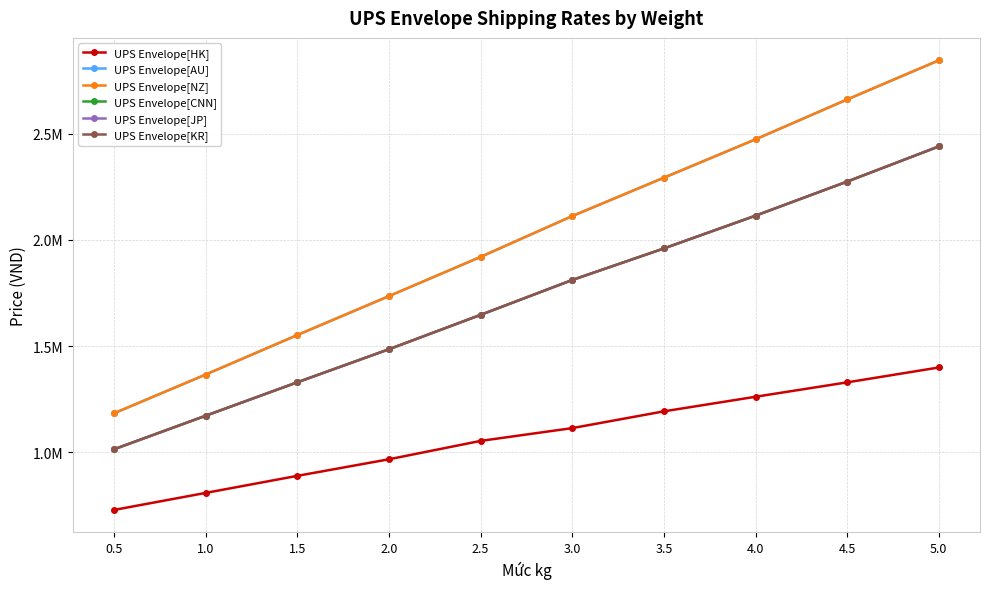

Reading left to right, what are all the values shown in this chart?

UPS Envelope[HK]: 728645.8	808912.8	889179.8	967217.1	1053727.1	1113927.3	1192856.5	1261529.4	1329310.4	1399321.1
UPS Envelope[AU]: 1183938.0	1366322.4	1552274.3	1735550.5	1920164.6	2112359.4	2292960.1	2473560.8	2661296.4	2845464.5
UPS Envelope[NZ]: 1183938.0	1366322.4	1552274.3	1735550.5	1920164.6	2112359.4	2292960.1	2473560.8	2661296.4	2845464.5
UPS Envelope[CNN]: 1014485.5	1172343.9	1329756.3	1485385.1	1647256.8	1811358.2	1959852.2	2114143.1	2274677.1	2440116.3
UPS Envelope[JP]: 1014485.5	1172343.9	1329756.3	1485385.1	1647256.8	1811358.2	1959852.2	2114143.1	2274677.1	2440116.3
UPS Envelope[KR]: 1014485.5	1172343.9	1329756.3	1485385.1	1647256.8	1811358.2	1959852.2	2114143.1	2274677.1	2440116.3